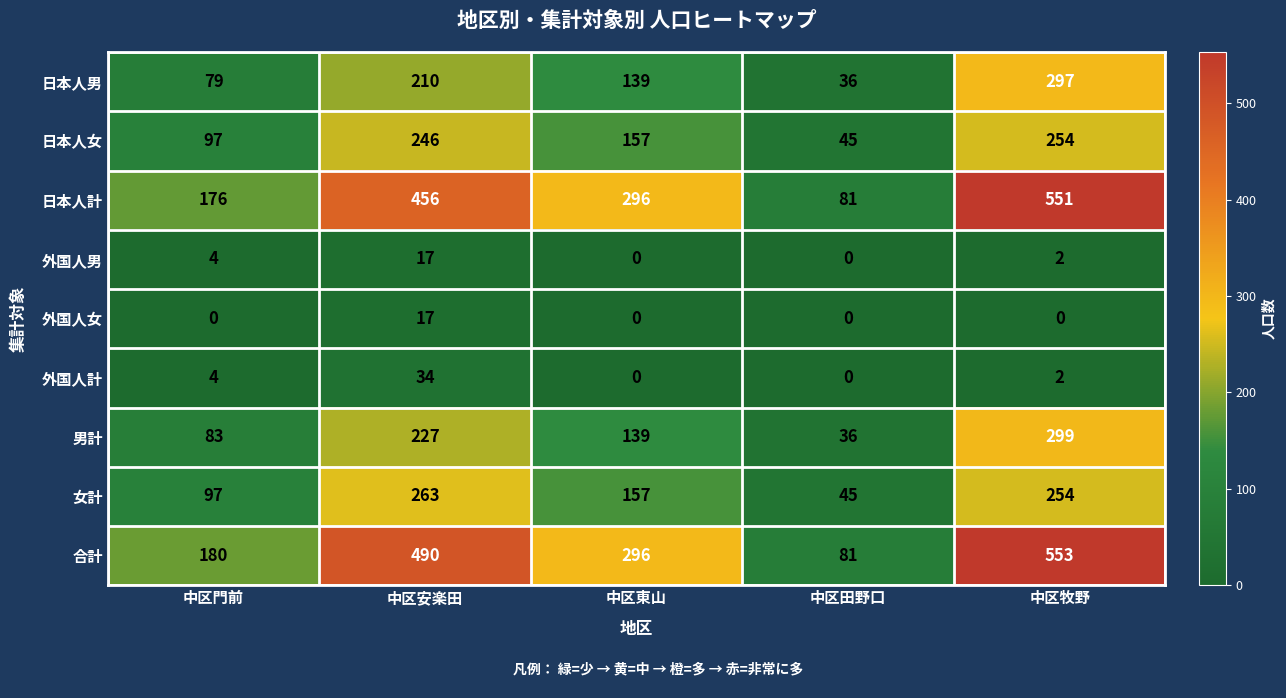

What is the average value of the 外国人男 series?

5